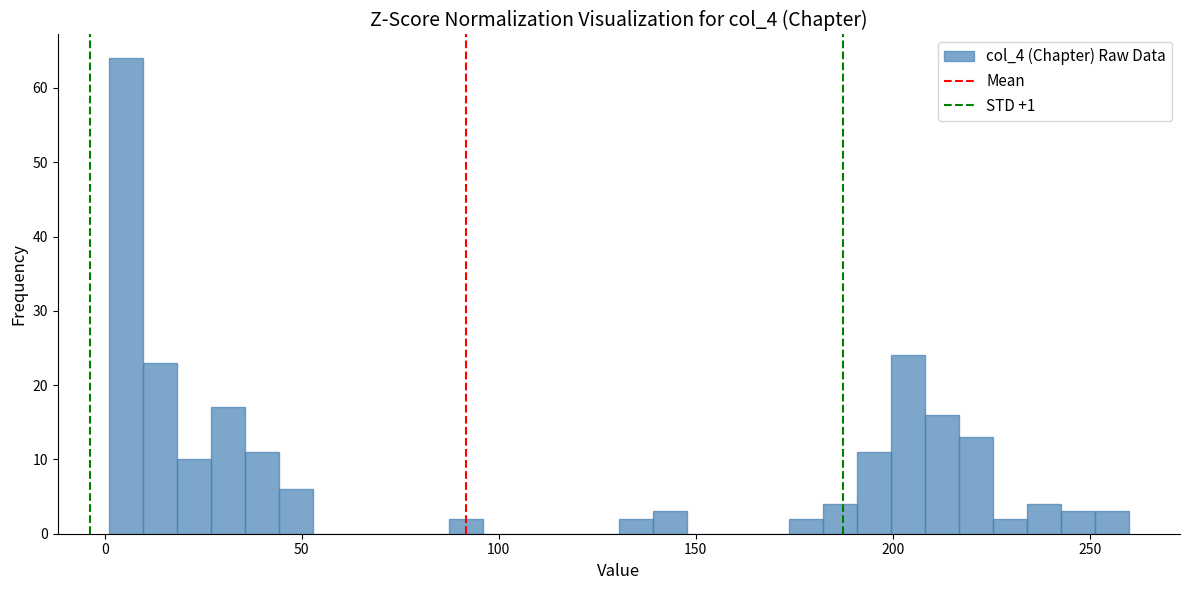

Read against the x-axis, roughly where is the centre of the tallest bar?

5